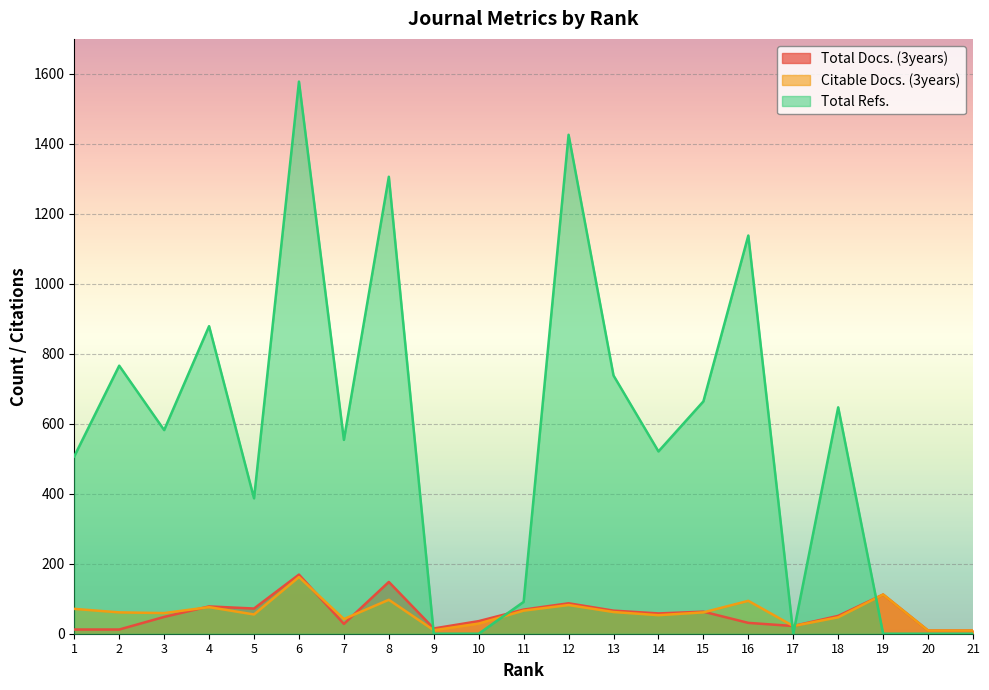

At which category does Total Docs. (3years) reach its first local valley?

5